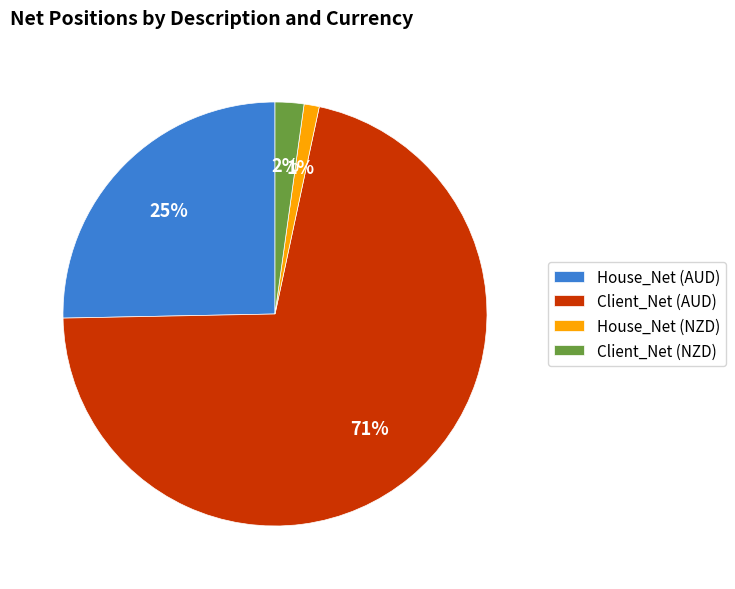

Rank the categories by value from lowest to highest.

House_Net (NZD), Client_Net (NZD), House_Net (AUD), Client_Net (AUD)